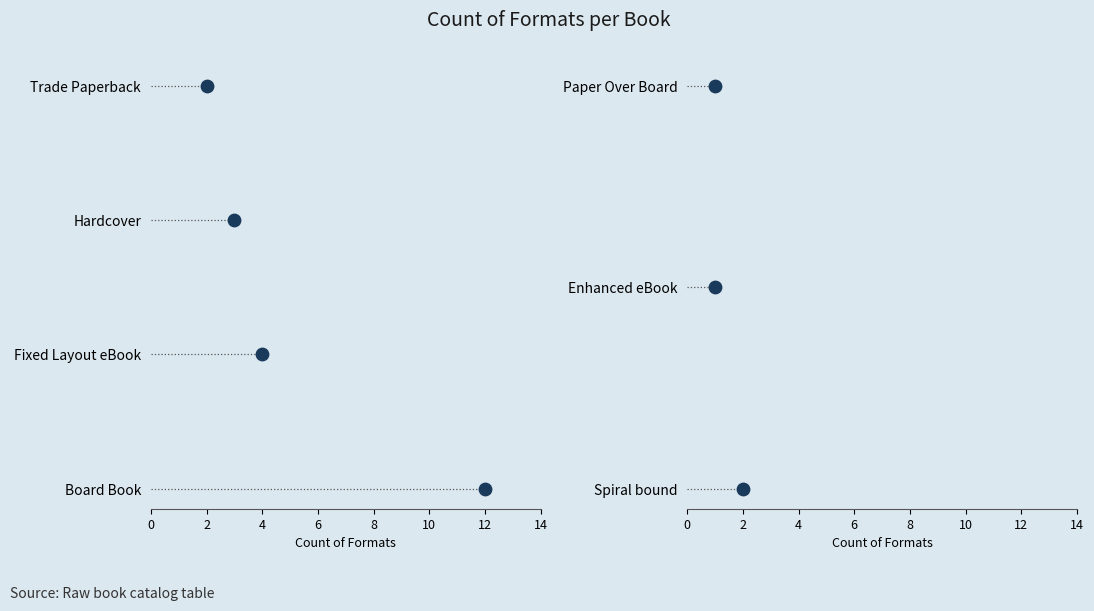

Between 0 and 2, which is larger?

2